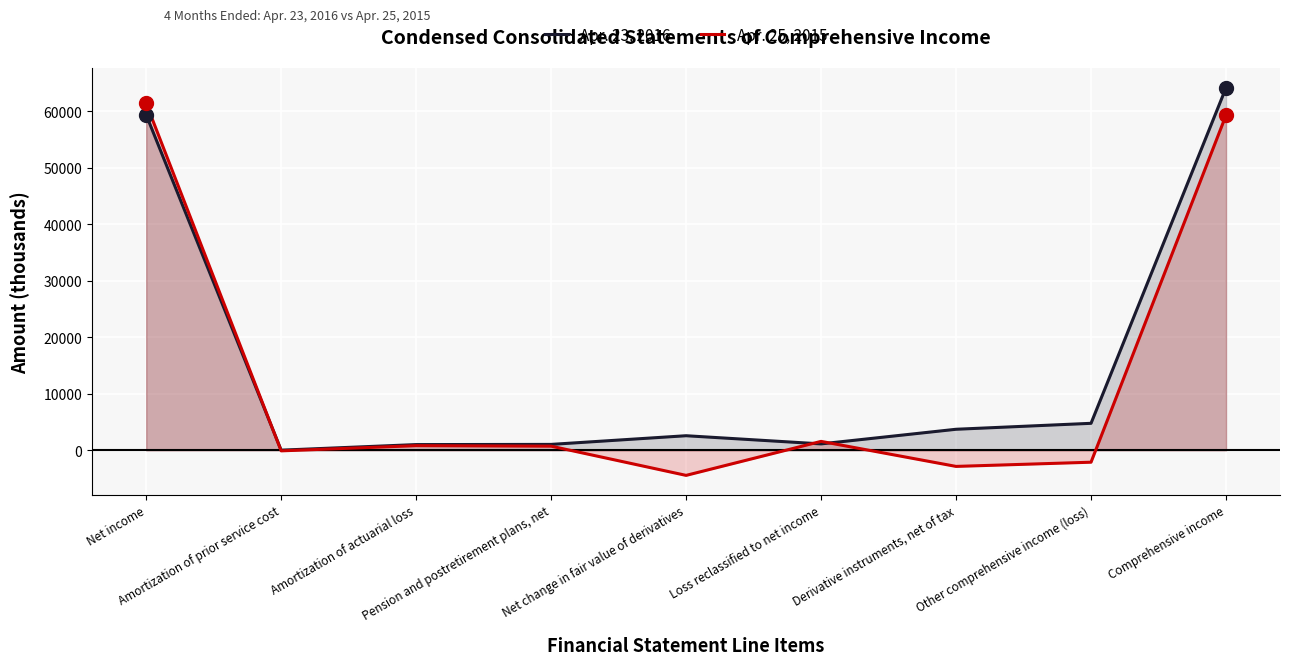

Which series has the widest spread of values?

Apr. 25, 2015